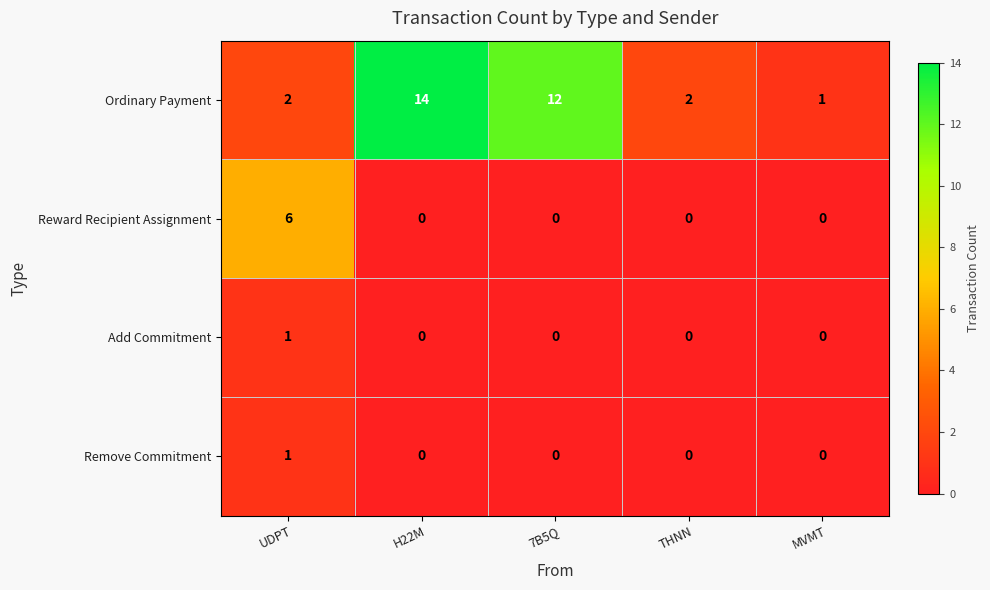

Reading left to right, what are all the values shown in this chart?

Ordinary Payment: UDPT=2	H22M=14	7B5Q=12	THNN=2	MVMT=1
Reward Recipient Assignment: UDPT=6	H22M=0	7B5Q=0	THNN=0	MVMT=0
Add Commitment: UDPT=1	H22M=0	7B5Q=0	THNN=0	MVMT=0
Remove Commitment: UDPT=1	H22M=0	7B5Q=0	THNN=0	MVMT=0